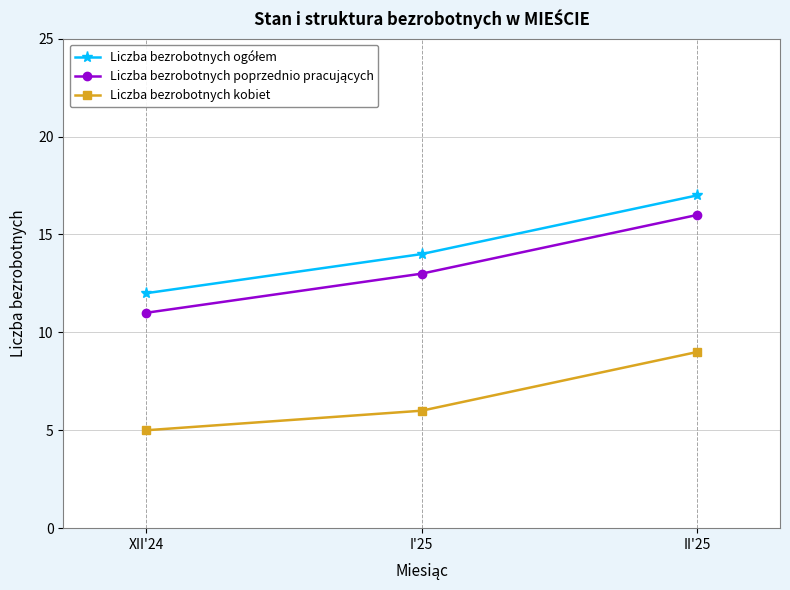

At which label is Liczba bezrobotnych kobiet closest to 7?

I'25